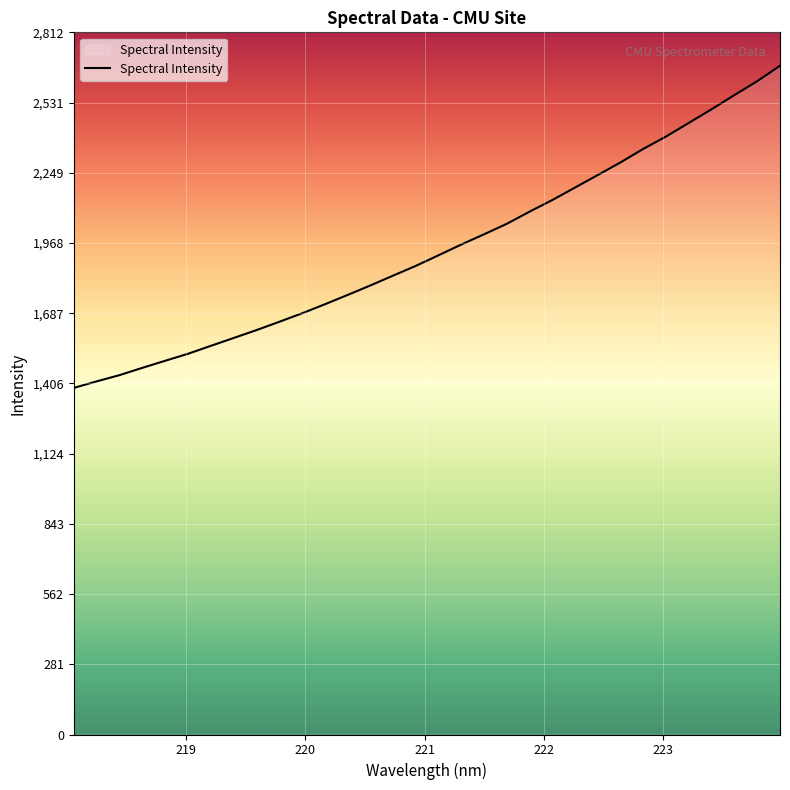

What is the smallest value displayed?

1388.1